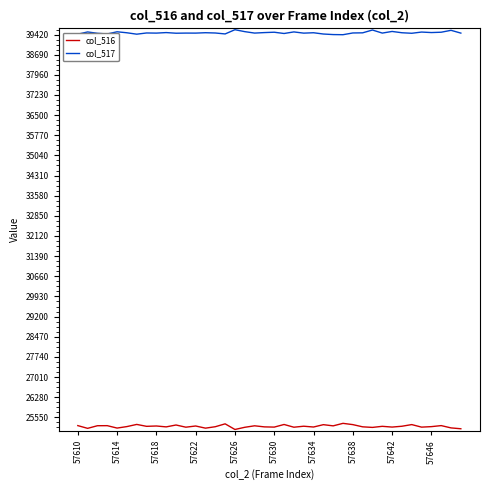

True or false: col_517 and col_516 intersect in this chart.

False